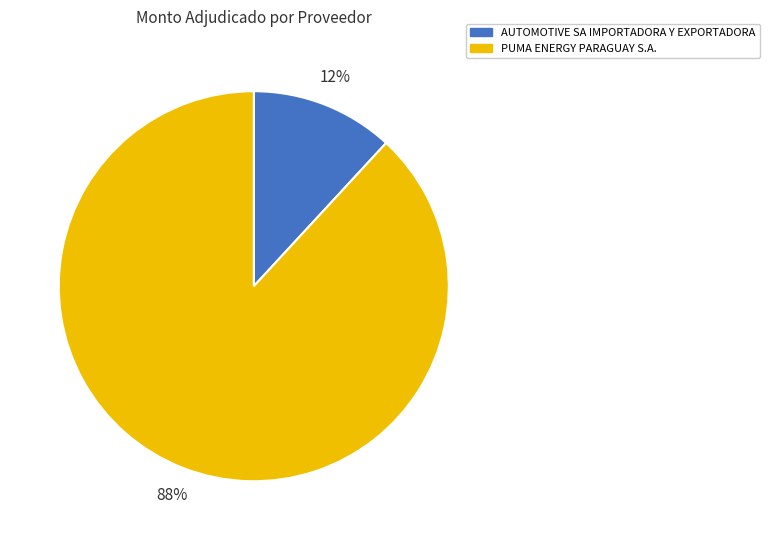

The PUMA ENERGY PARAGUAY S.A. slice represents 88% of the pie. True or false?

True